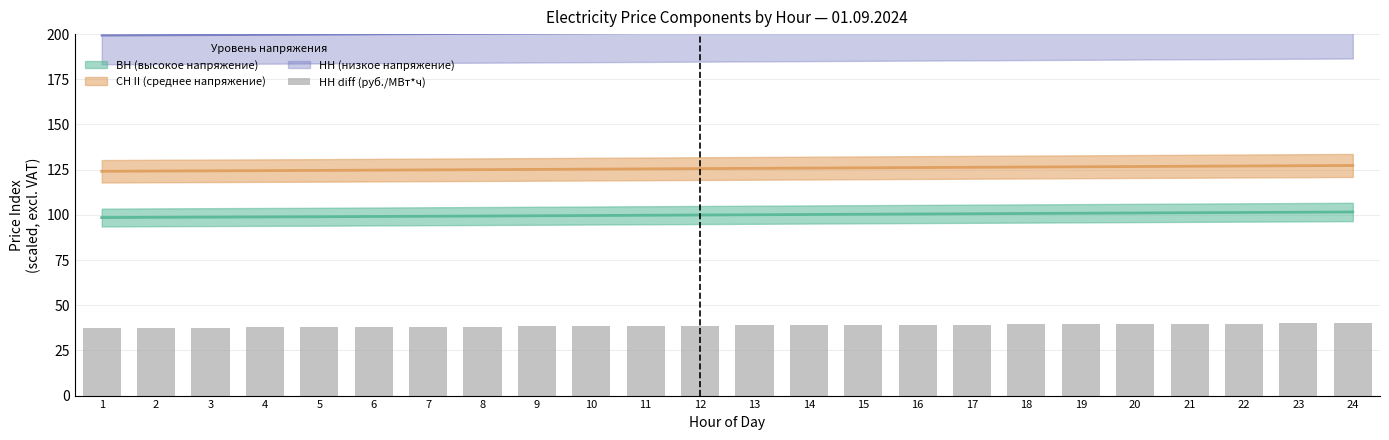

Rank the categories by value from highest to lowest.

24, 23, 22, 21, 20, 19, 18, 17, 16, 15, 14, 13, 12, 11, 10, 9, 8, 7, 6, 5, 4, 3, 2, 1